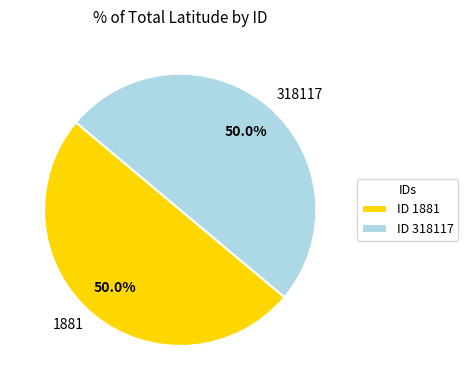

Count the number of slices in the pie.

2